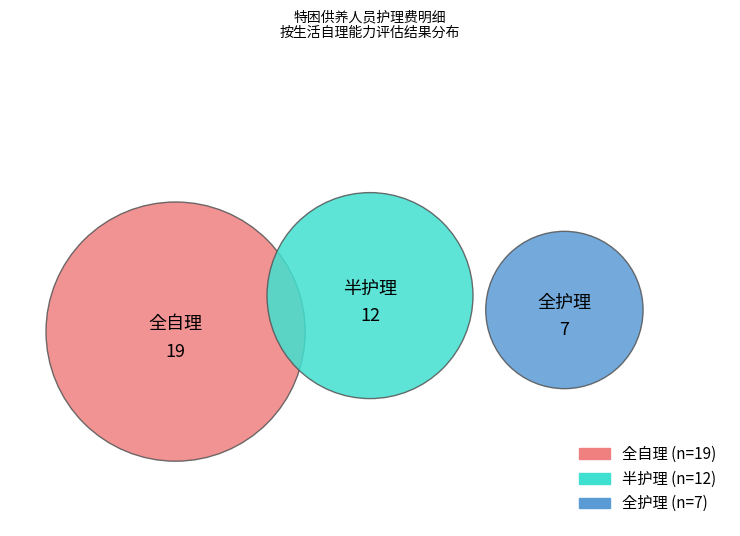

To the nearest percent, what is the average slice percentage?

33%